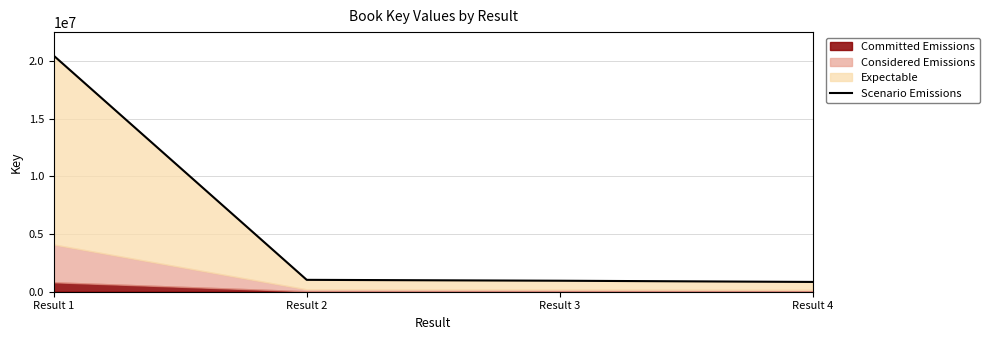

Reading right to left, transcribe all the data shown in this chart.

848701.2	954875.1	1030598.2	20480775.4